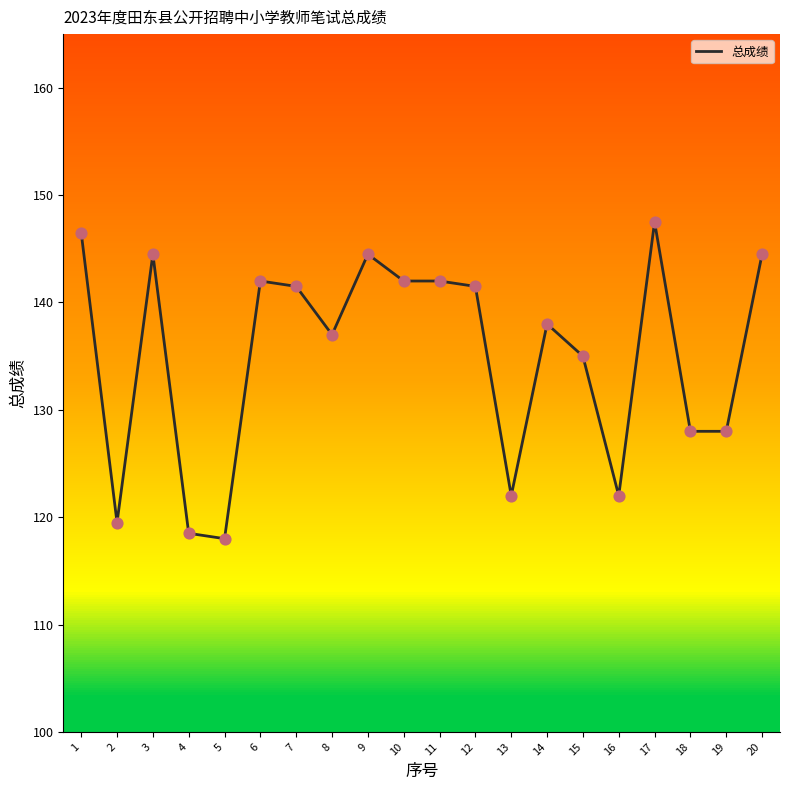

Approximately how many times larger is the value at 5 compared to 2?

1.0